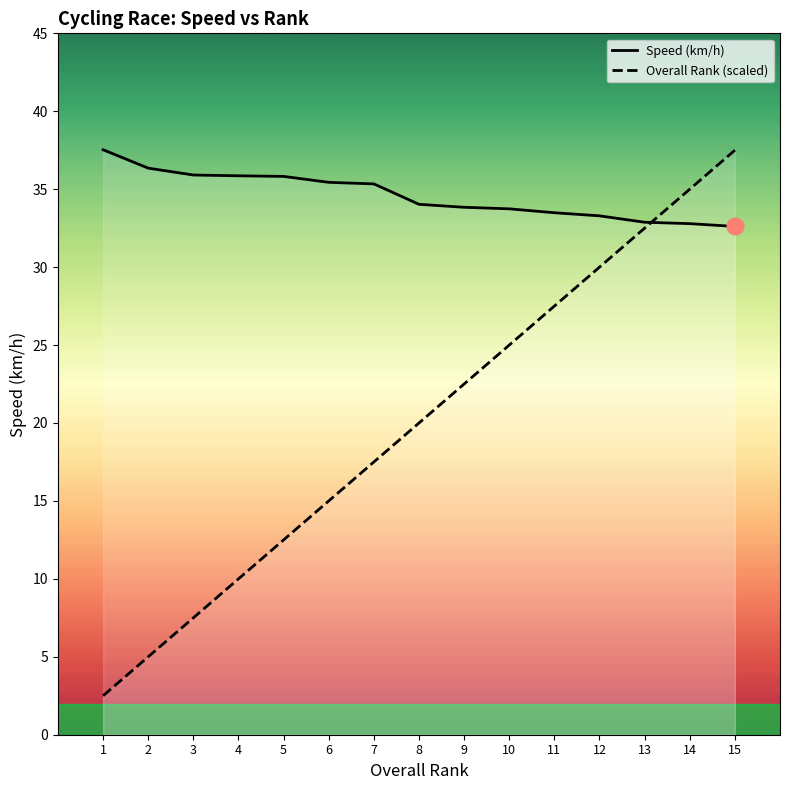

After their last crossing, which series has the higher values: Overall Rank or Speed (km/h)?

Overall Rank